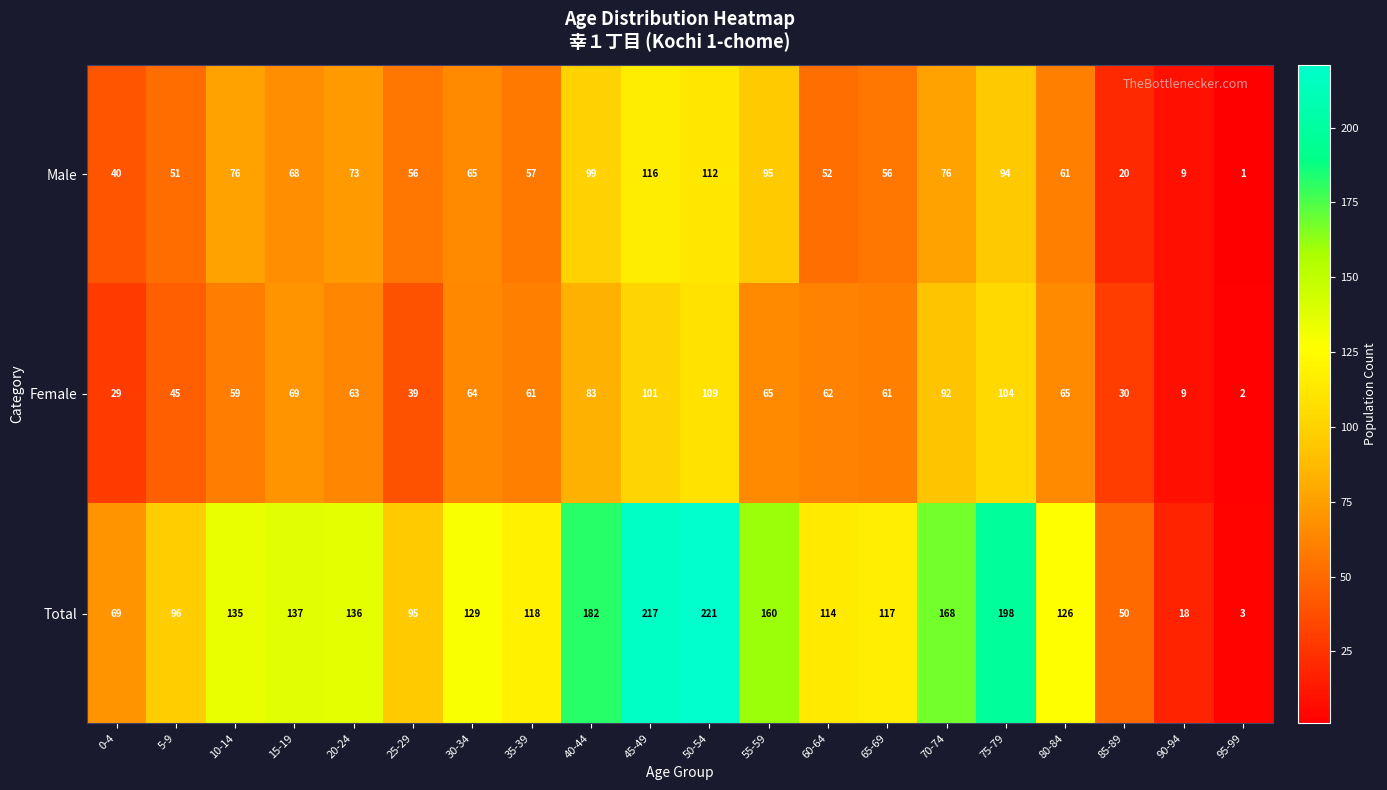

Which series has the largest range (max minus min)?

Total